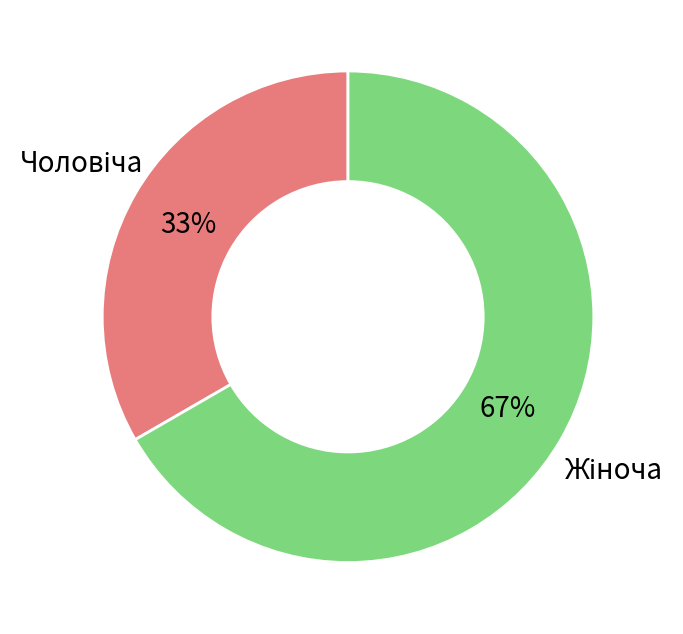

Count the number of slices in the pie.

2